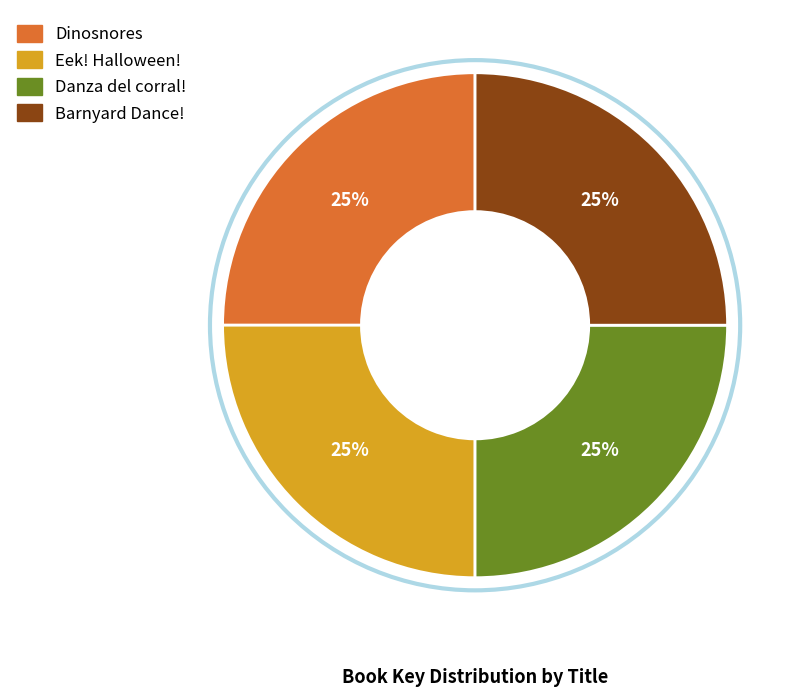

Does Danza del corral! account for over 50% of the chart?

No